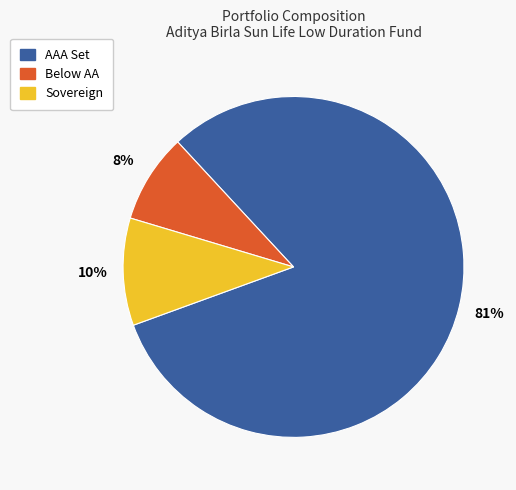

To the nearest percent, what is the average slice percentage?

33%